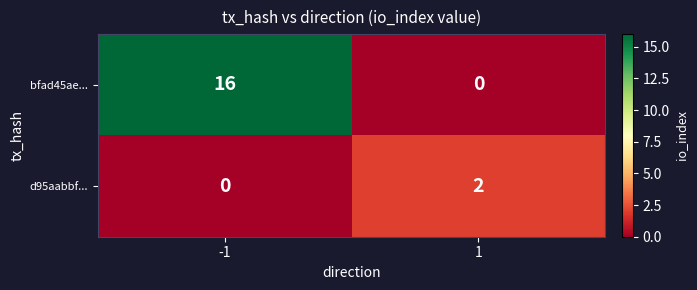

Is the value of d95aabbf... at 1 greater than the value of bfad45ae... at 1?

Yes